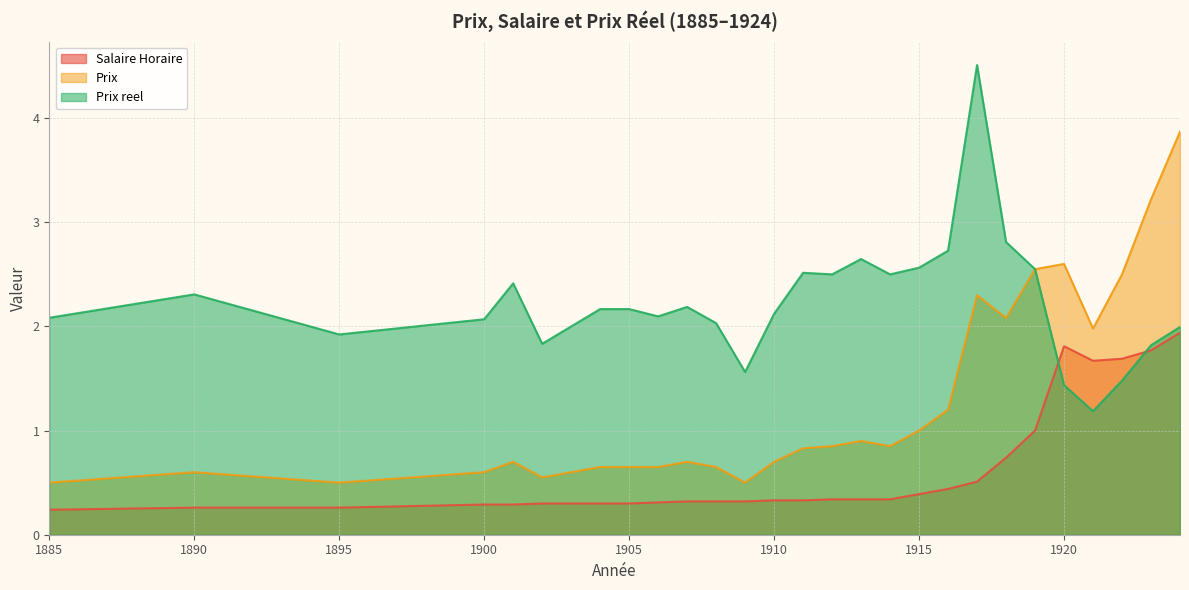

Does the chart have visible grid lines?

Yes